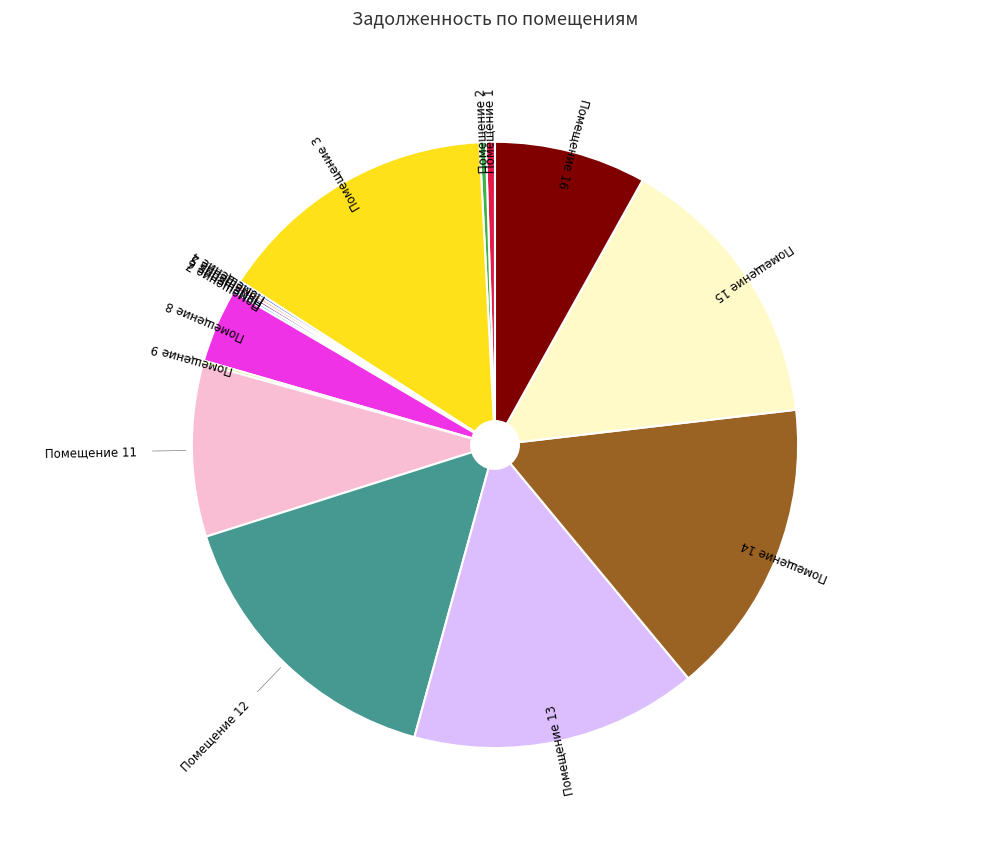

Is there a majority slice in this chart?

No